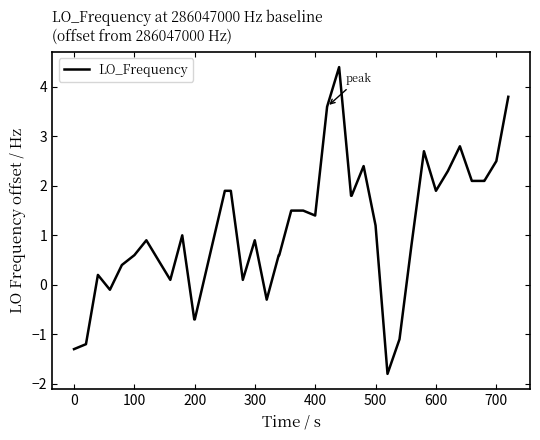

True or false: there are more than 1 points higher than both neighbors.

True